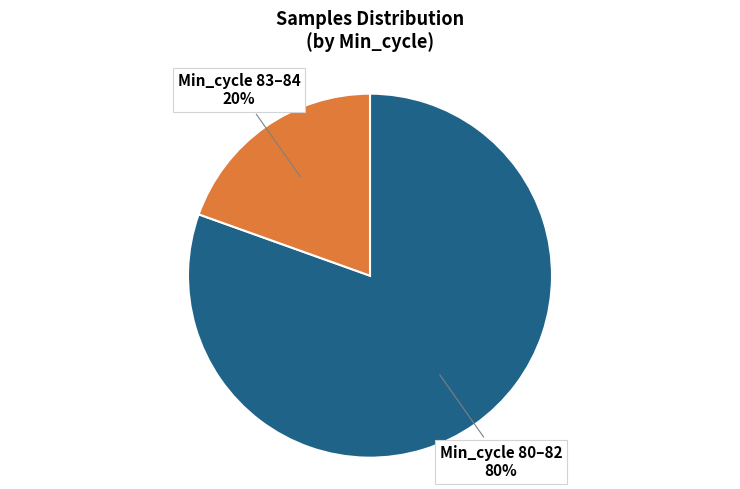

To the nearest percent, what is the average slice percentage?

50%